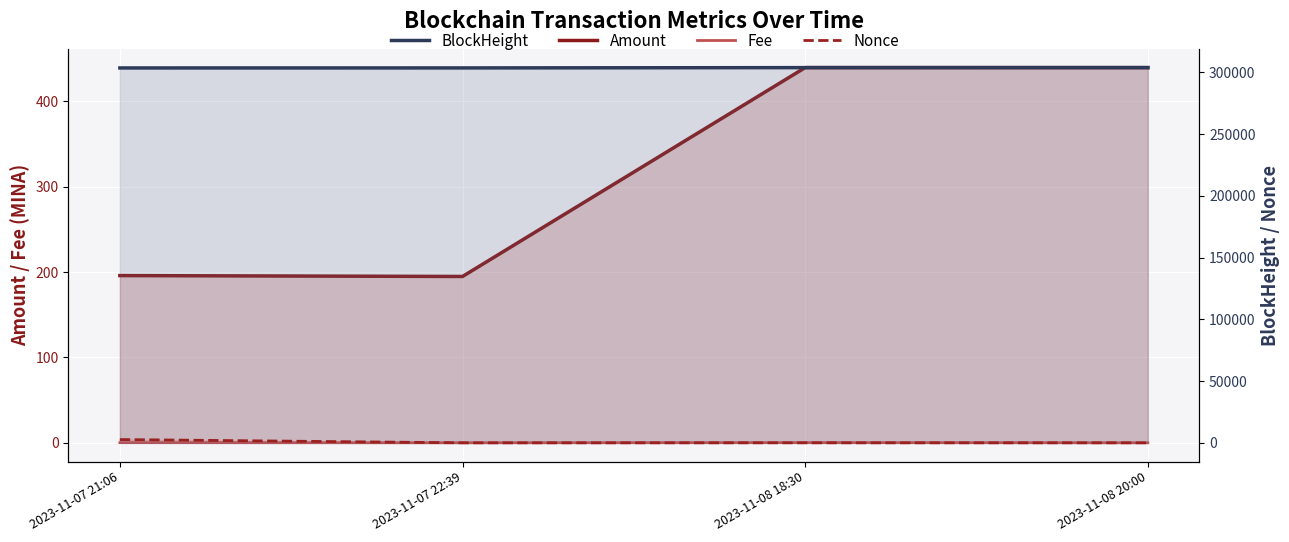

What is the difference between the second highest and minimum values in the Amount series?

244.7